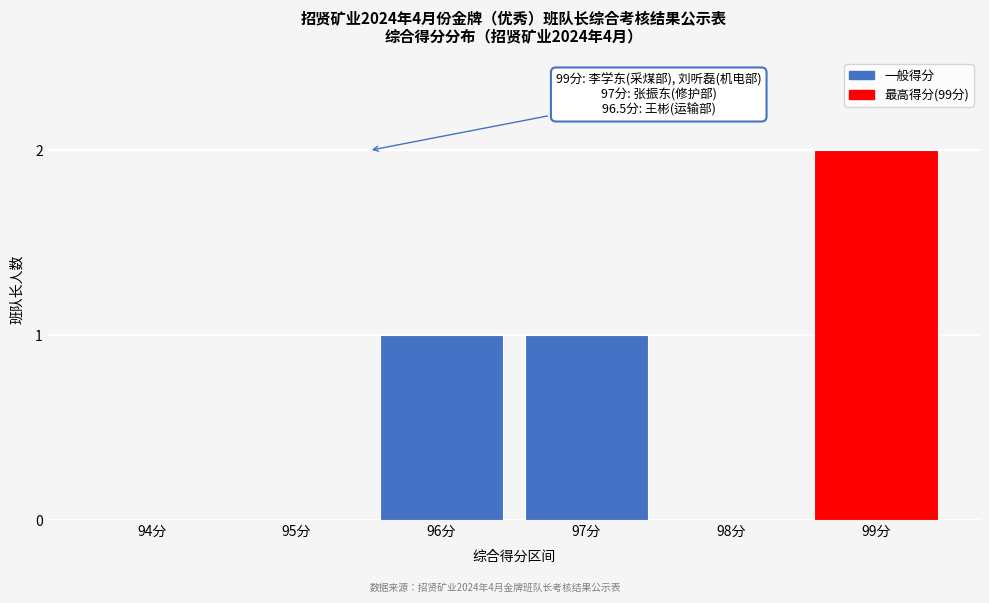

Reading right to left, transcribe all the data shown in this chart.

99分=2	98分=0	97分=1	96分=1	95分=0	94分=0